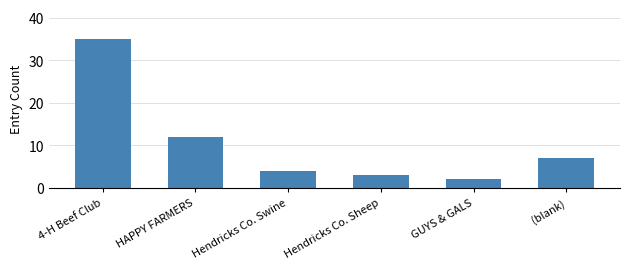

What is the minimum value shown in the chart?

2